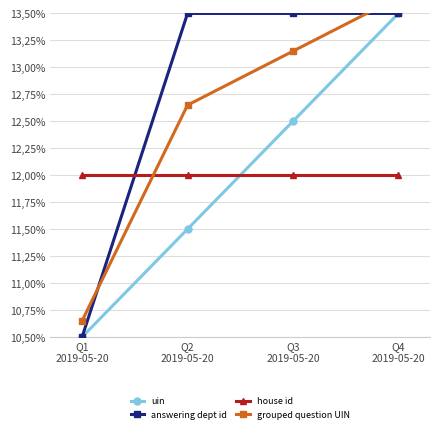

List the labels in order of uin value, smallest first.

Q1
2019-05-20, Q2
2019-05-20, Q3
2019-05-20, Q4
2019-05-20